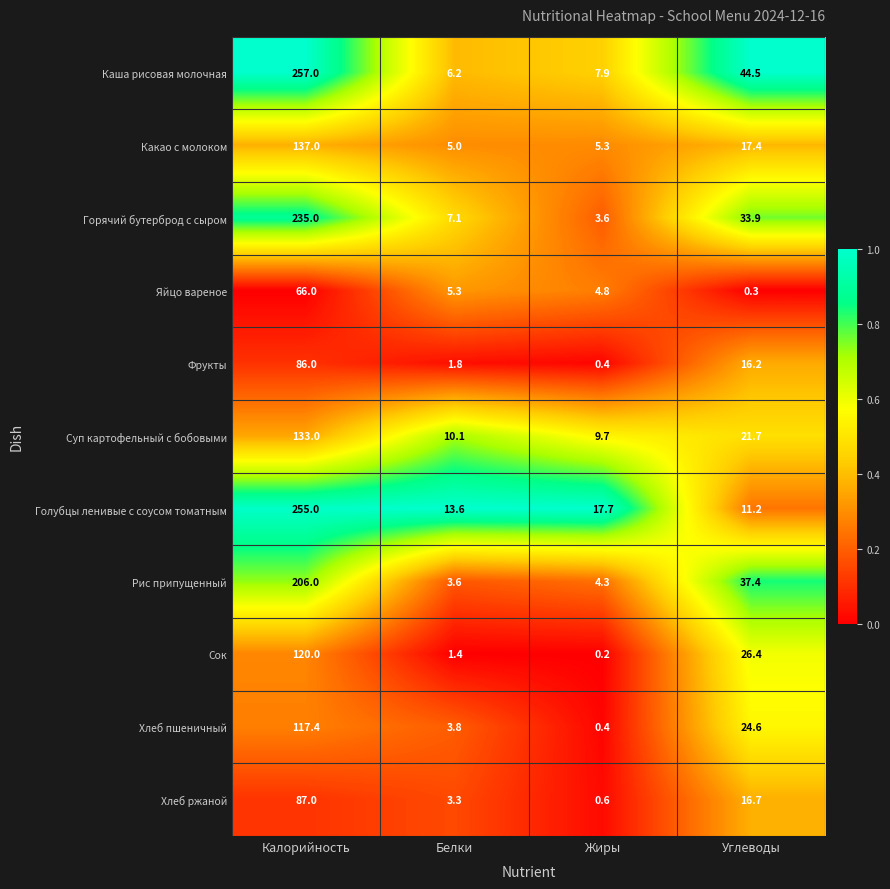

At which label is Сок closest to 60?

Углеводы